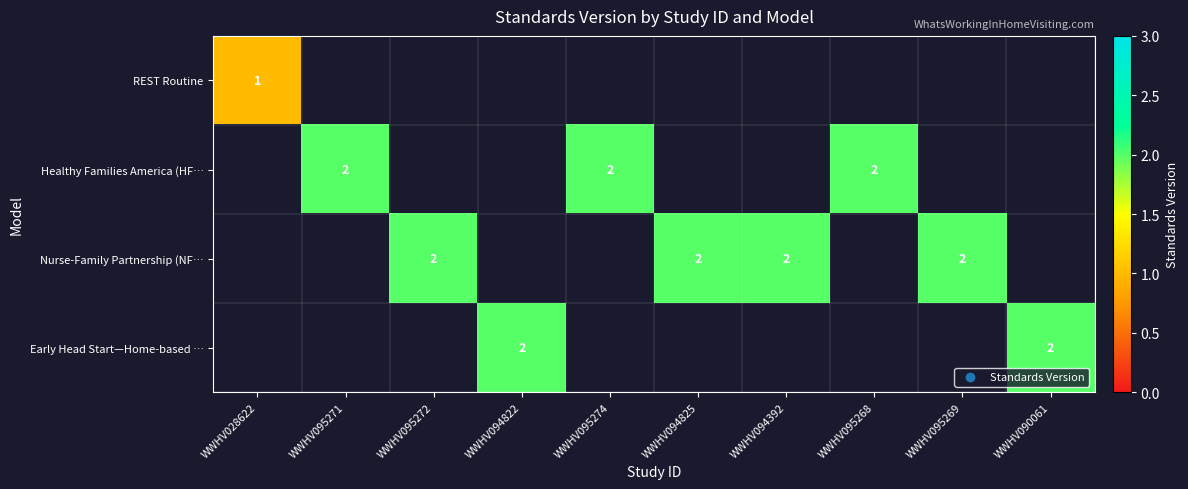

True or false: Healthy Families America (HF… has a value of 3 at WWHV095271.

False